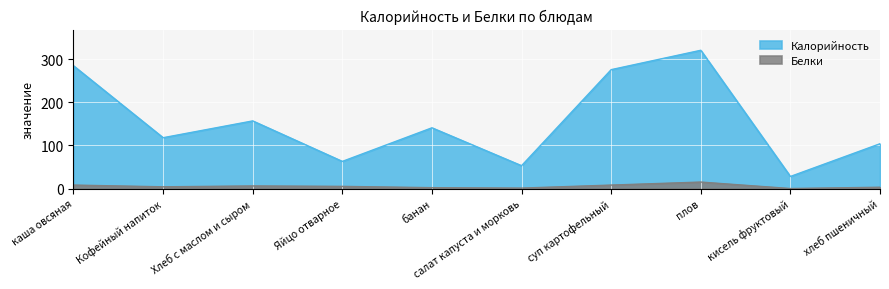

Where is the first local minimum for Белки?

Кофейный напиток